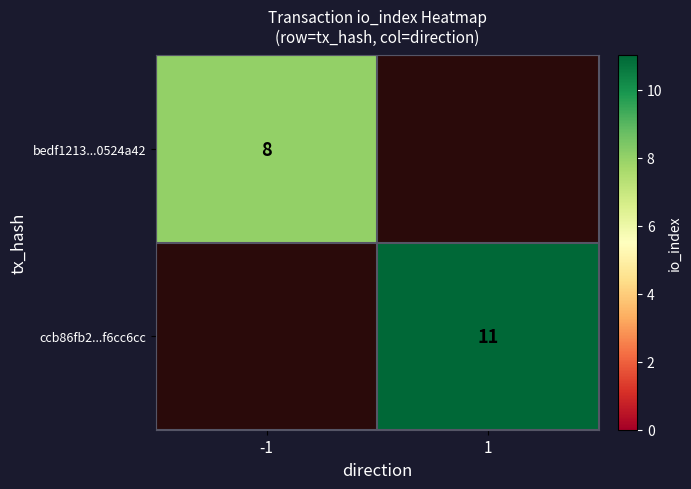

Is the value of bedf1213...0524a42 at -1 greater than the value of ccb86fb2...f6cc6cc at 1?

No